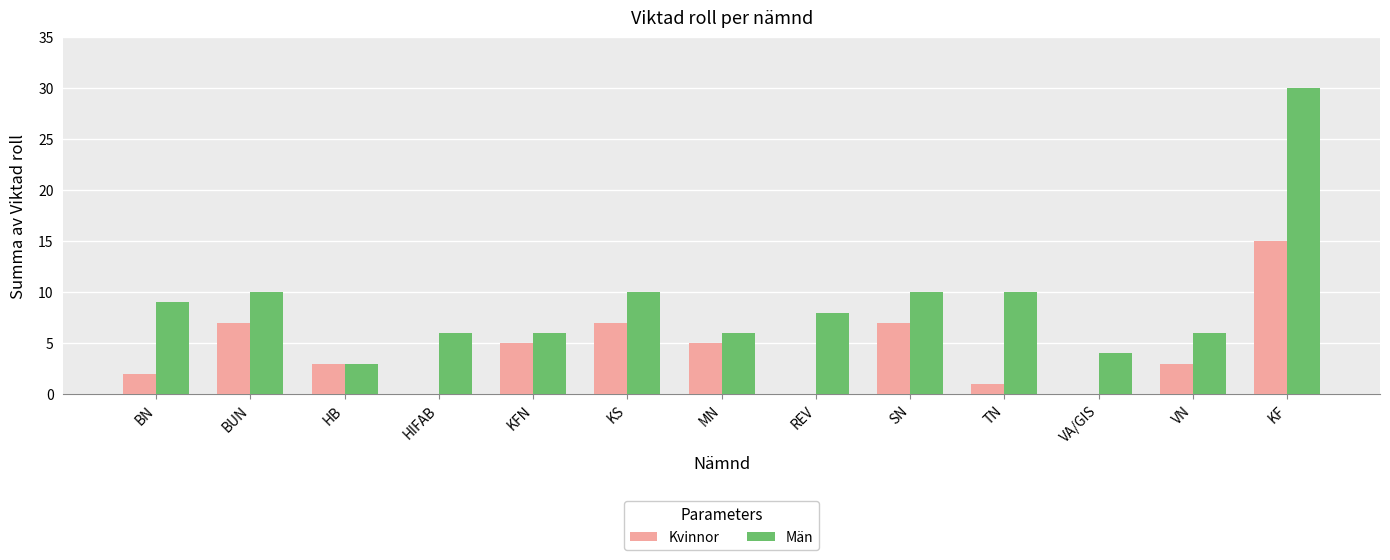

The value of Kvinnor at SN is 2. True or false?

False